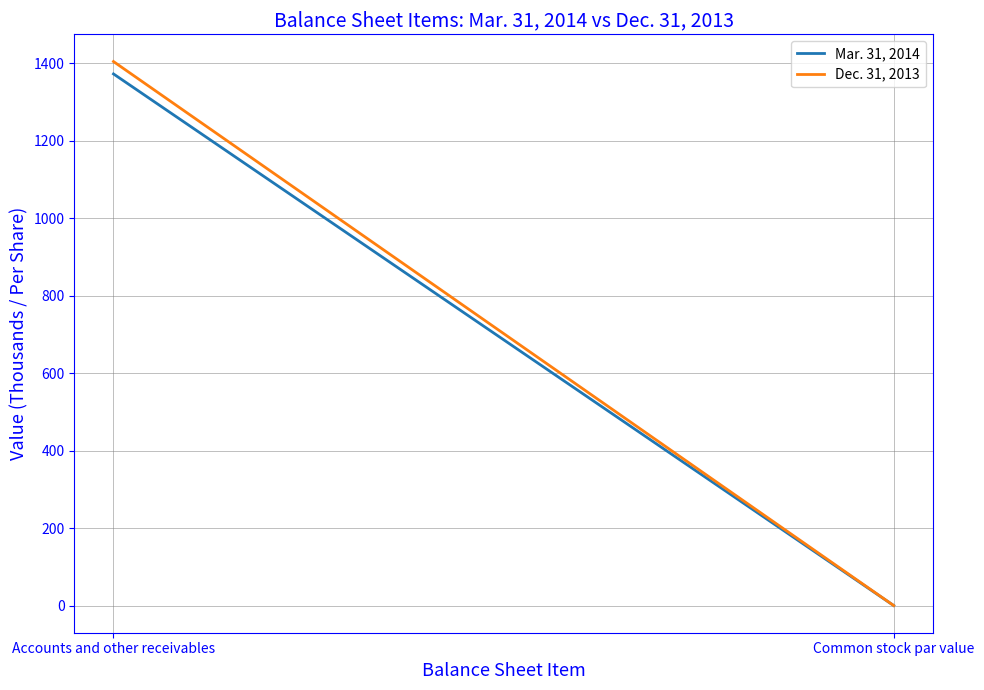

Does the chart display data point markers on the line(s)?

No